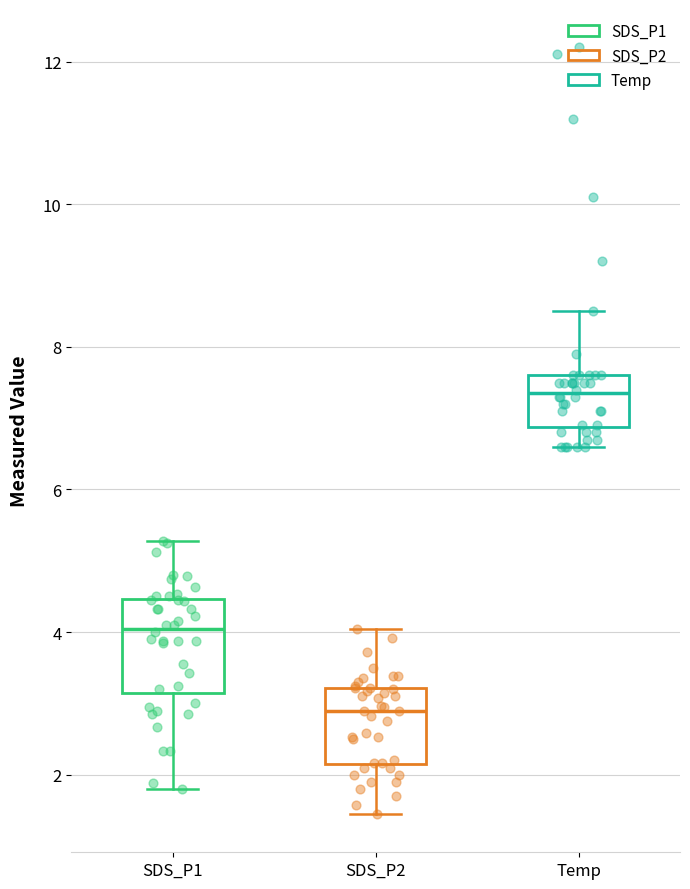

Reading left to right, transcribe this box plot: for each box, give where its median line is, the range the box spans, and where its two whiskers end, as read against the y-axis. The values are not printed on the chart, so give them approximately, as read against the axis.

SDS_P1: median 4.0, box 3.2 to 4.4, whiskers 1.8 to 5.2
SDS_P2: median 3.0, box 2.2 to 3.2, whiskers 1.4 to 4.0
Temp: median 7.4, box 6.8 to 7.6, whiskers 6.6 to 8.6